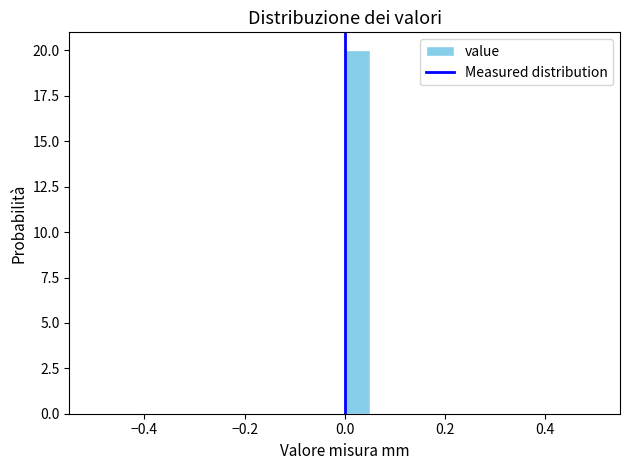

Around what value on the x-axis is the tallest bar? Give the approximate position of its centre, as read against the axis.

0.02